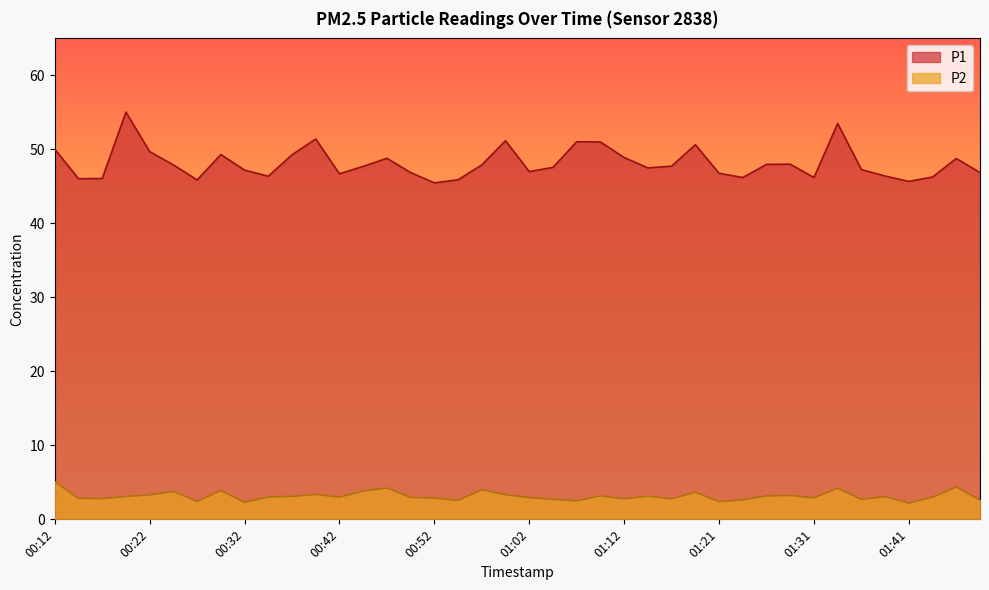

What is the sum of all P2 values?

125.9